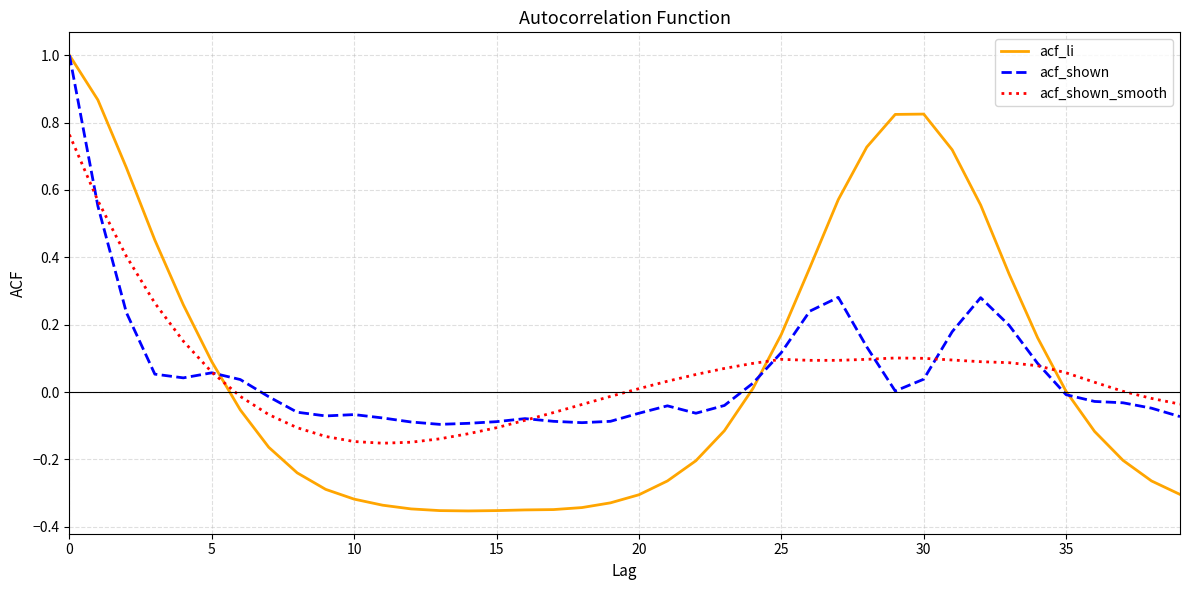

Which series has the widest spread of values?

acf_li